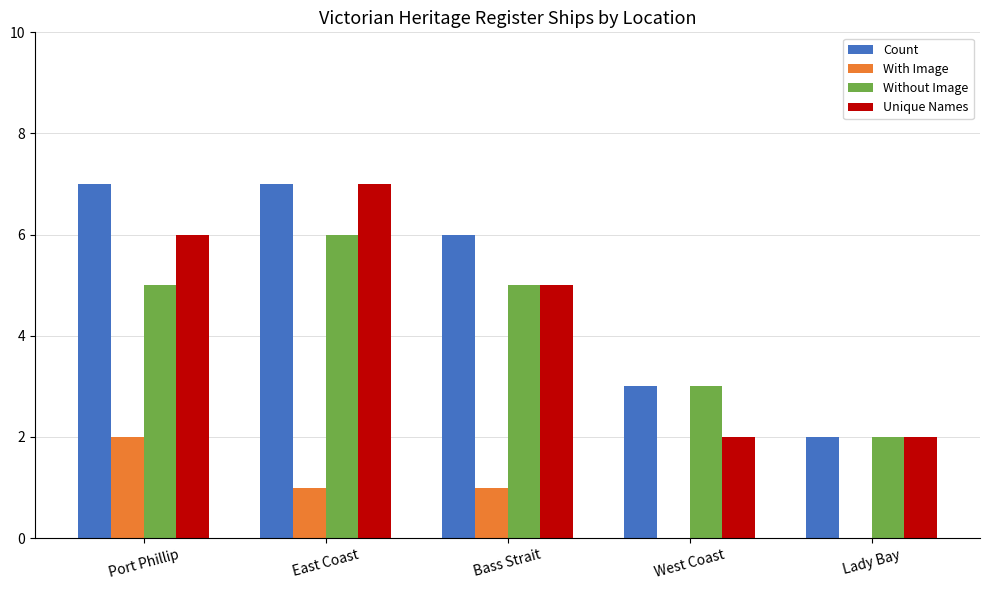

Count the With Image values in the range 0 to 1.

4